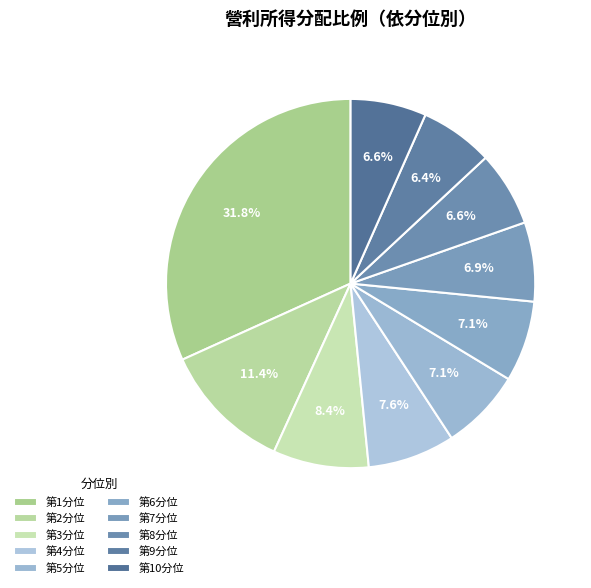

Rank the categories by value from lowest to highest.

第9分位, 第8分位, 第10分位, 第7分位, 第6分位, 第5分位, 第4分位, 第3分位, 第2分位, 第1分位